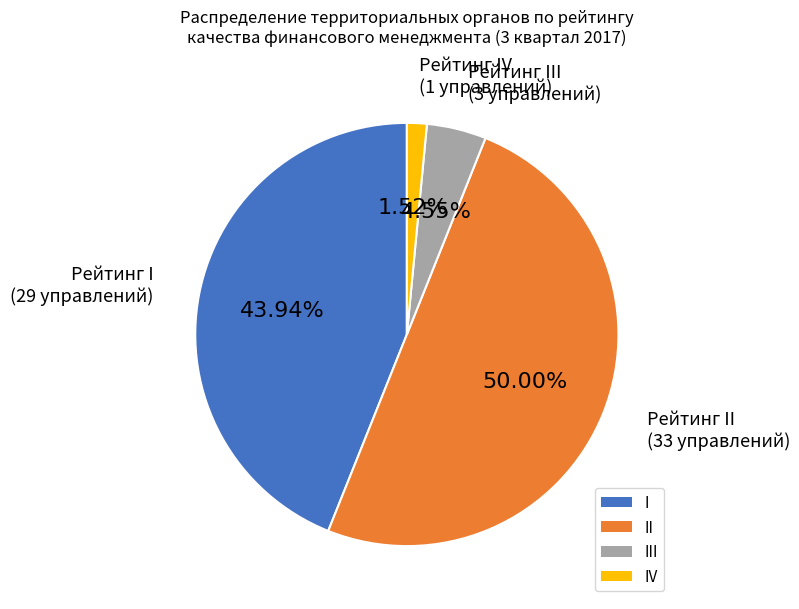

Does III account for over 50% of the chart?

No